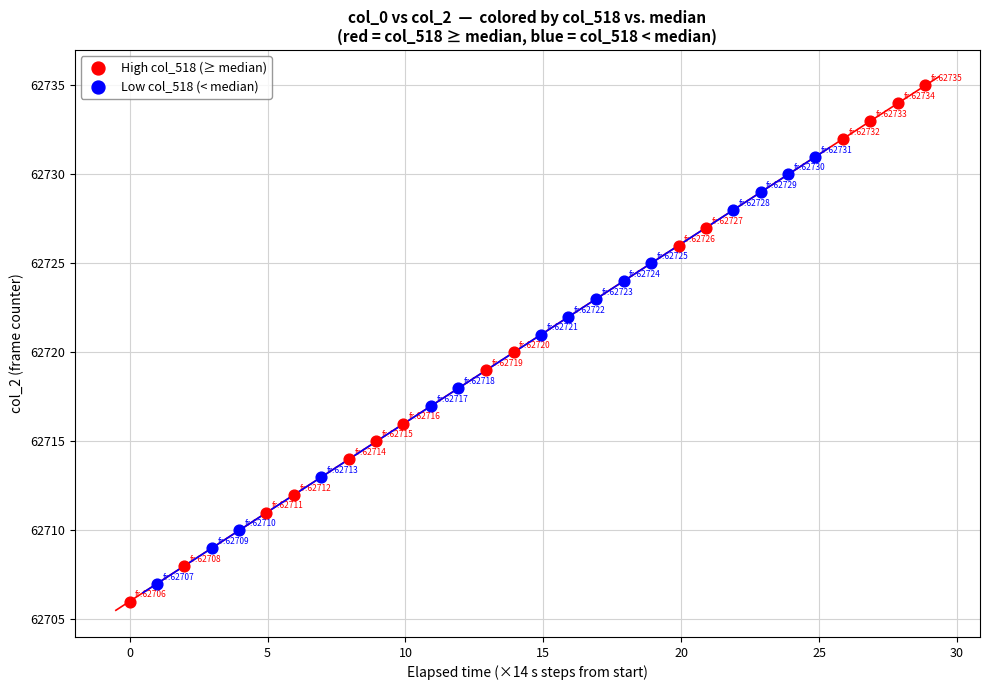

Which series has the widest spread of Y values?

High col_518 (≥ median)